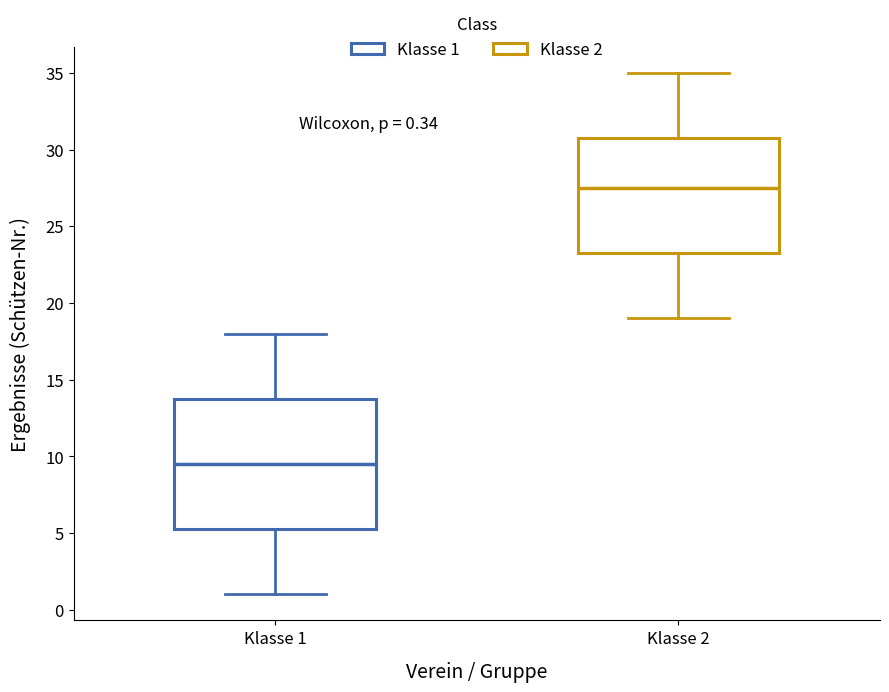

Comparing the boxes themselves (not the whiskers), which one is the tallest?

Klasse 1